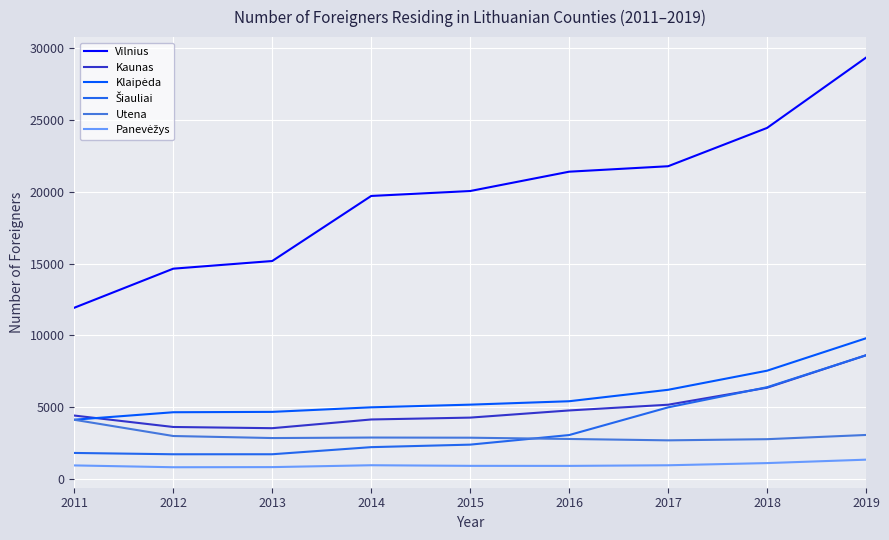

What is the maximum value shown in the chart?

29358